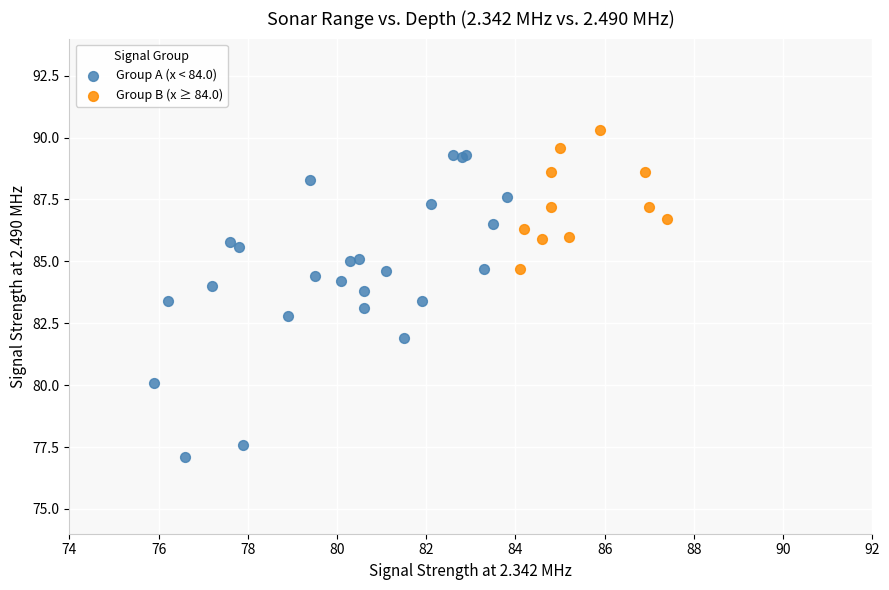

Which series reaches the maximum Y coordinate?

Group B (x ≥ 84.0)